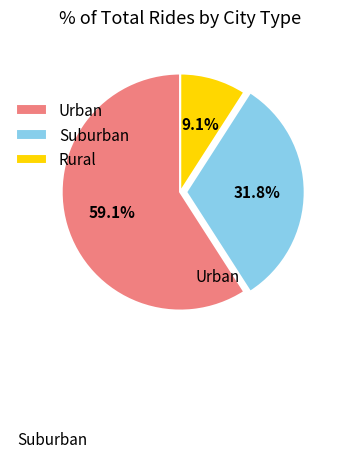

What is the largest slice in the pie chart?

Urban